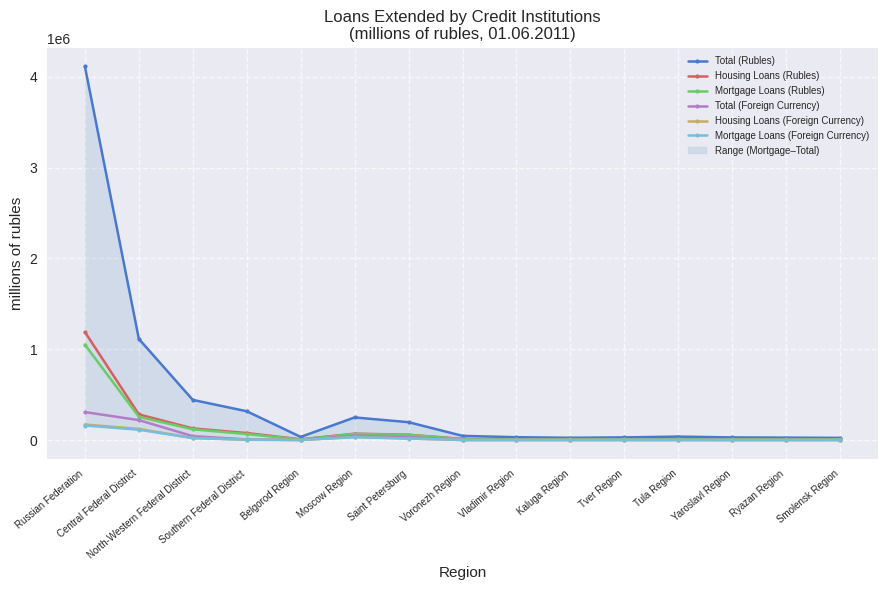

How many interior local peaks does the Mortgage Loans (Foreign Currency) series have?

2